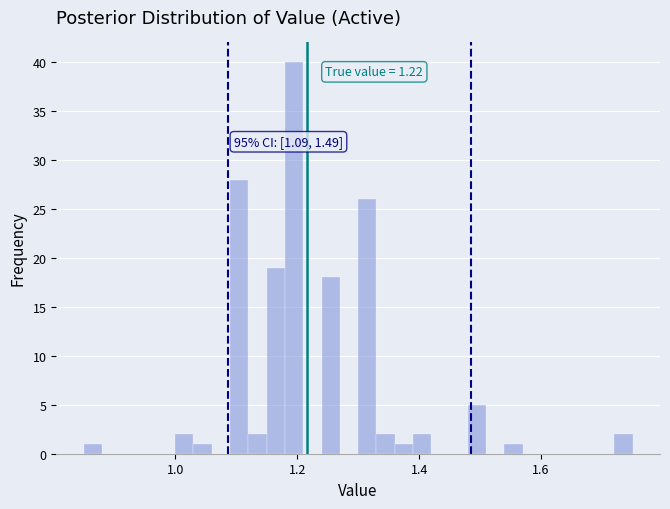

Around what value on the x-axis is the tallest bar? Give the approximate position of its centre, as read against the axis.

1.20